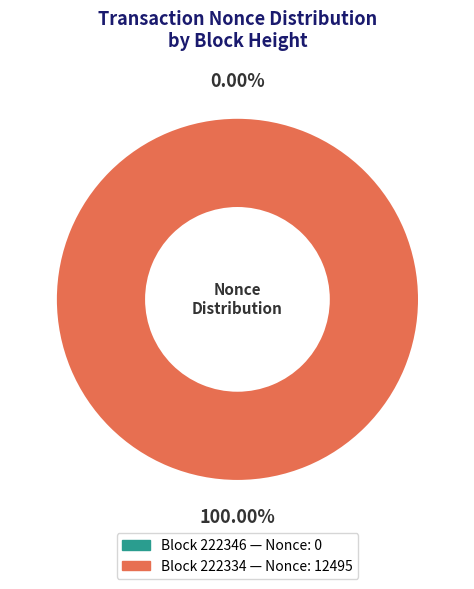

To the nearest percent, what is the difference between the 222334 and 222346 slice percentages?

100%